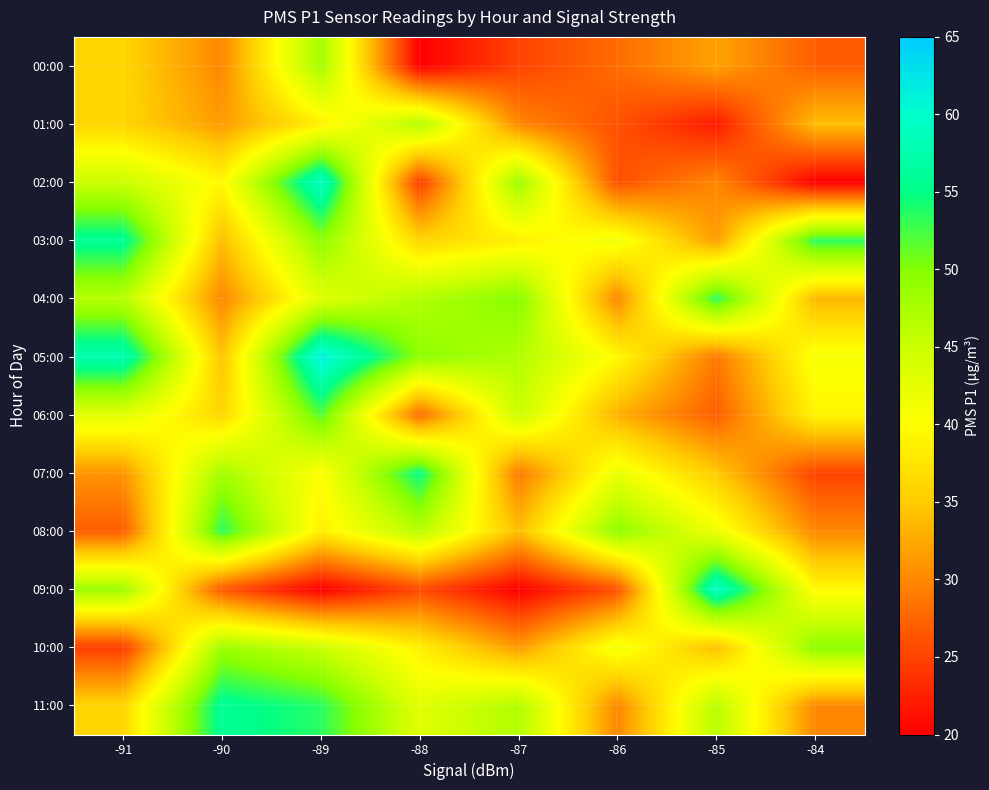

Reading left to right, what are all the values shown in this chart?

00:00: -91=36.0	-90=30.0	-89=48.0	-88=20.0	-87=25.0	-86=28.0	-85=32.0	-84=27.0
01:00: -91=36.0	-90=31.5	-89=38.5	-88=47.0	-87=30.0	-86=26.0	-85=22.0	-84=34.0
02:00: -91=45.0	-90=39.5	-89=59.5	-88=24.5	-87=48.5	-86=26.0	-85=30.0	-84=20.0
03:00: -91=56.0	-90=34.0	-89=49.5	-88=36.0	-87=38.5	-86=41.5	-85=31.5	-84=53.5
04:00: -91=46.5	-90=30.0	-89=43.0	-88=47.0	-87=50.0	-86=30.0	-85=53.5	-84=33.5
05:00: -91=58.0	-90=34.5	-89=61.5	-88=49.5	-87=47.0	-86=39.5	-85=29.0	-84=41.0
06:00: -91=43.0	-90=36.0	-89=52.0	-88=28.0	-87=45.0	-86=33.0	-85=27.0	-84=39.0
07:00: -91=31.0	-90=48.0	-89=40.0	-88=55.0	-87=29.0	-86=42.0	-85=35.0	-84=25.0
08:00: -91=27.0	-90=53.5	-89=38.5	-88=46.5	-87=34.0	-86=49.5	-85=41.5	-84=30.0
09:00: -91=48.5	-90=26.5	-89=20.0	-88=25.5	-87=20.0	-86=26.0	-85=59.5	-84=39.5
10:00: -91=24.5	-90=48.5	-89=45.0	-88=38.5	-87=31.5	-86=41.5	-85=34.0	-84=49.5
11:00: -91=36.0	-90=56.0	-89=53.5	-88=43.0	-87=47.0	-86=30.0	-85=46.5	-84=30.0